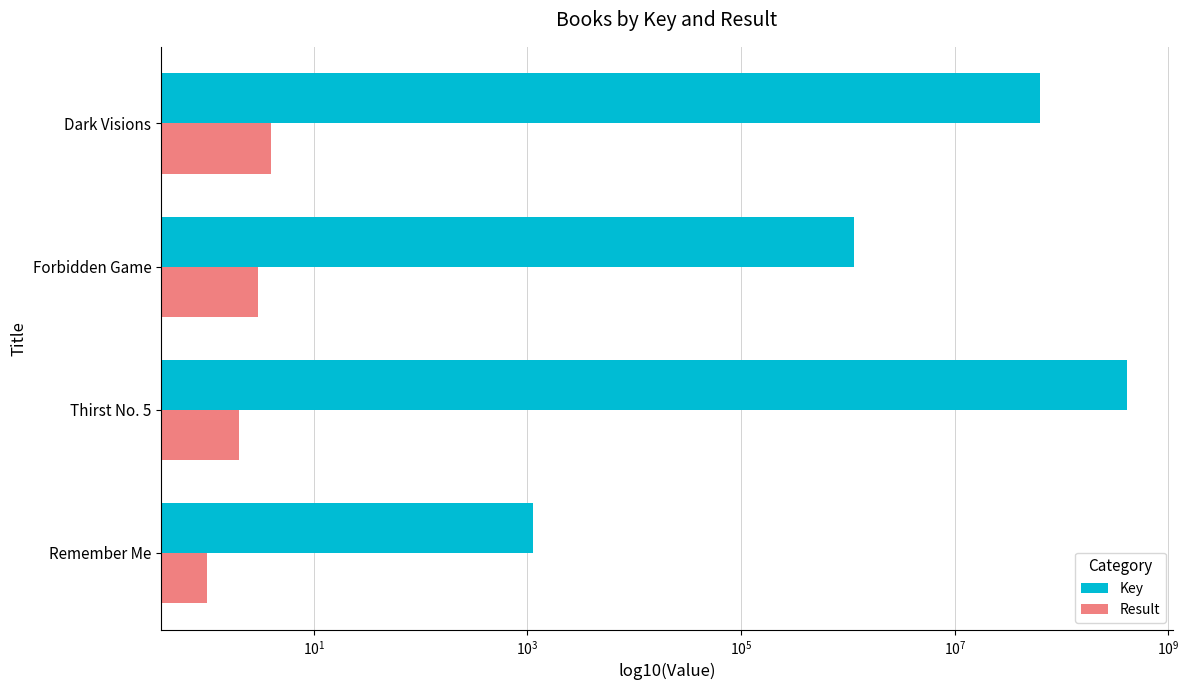

What is the difference between the second highest and minimum values in the Key series?

62866240